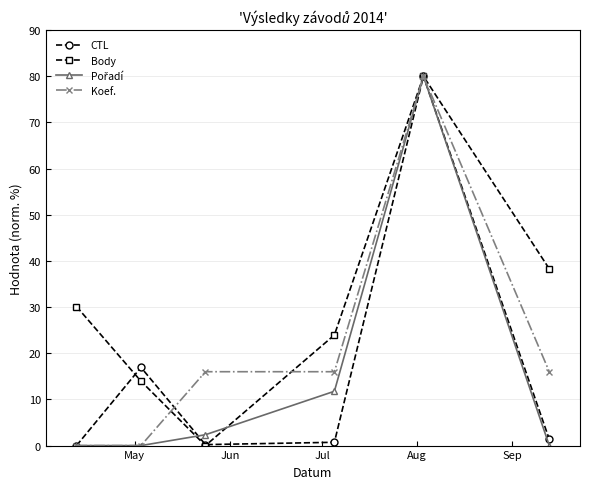

Which series has the largest total across all categories?

Body